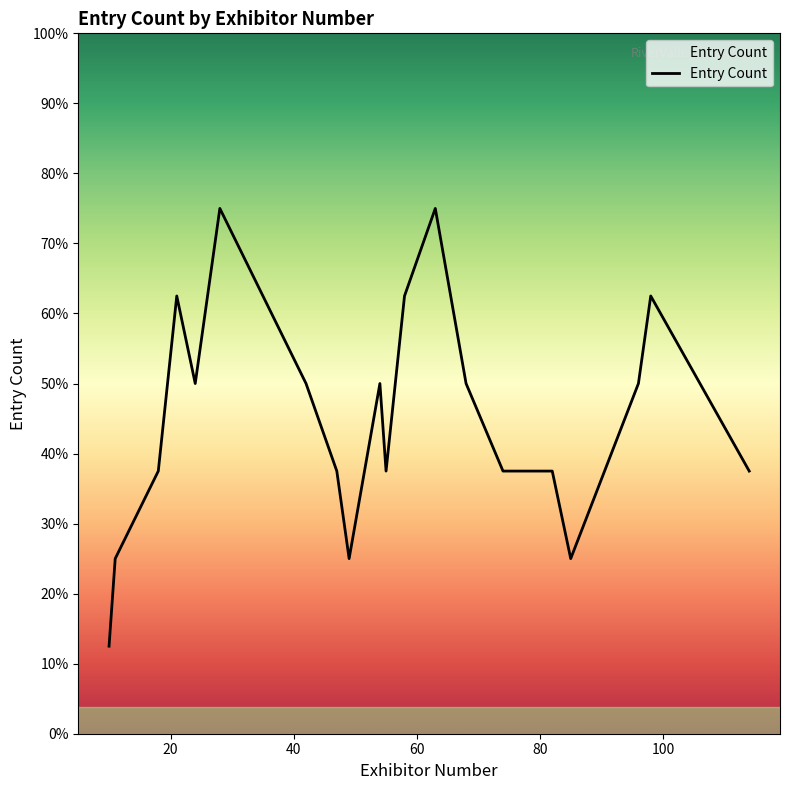

Does the chart display data point markers on the line(s)?

No